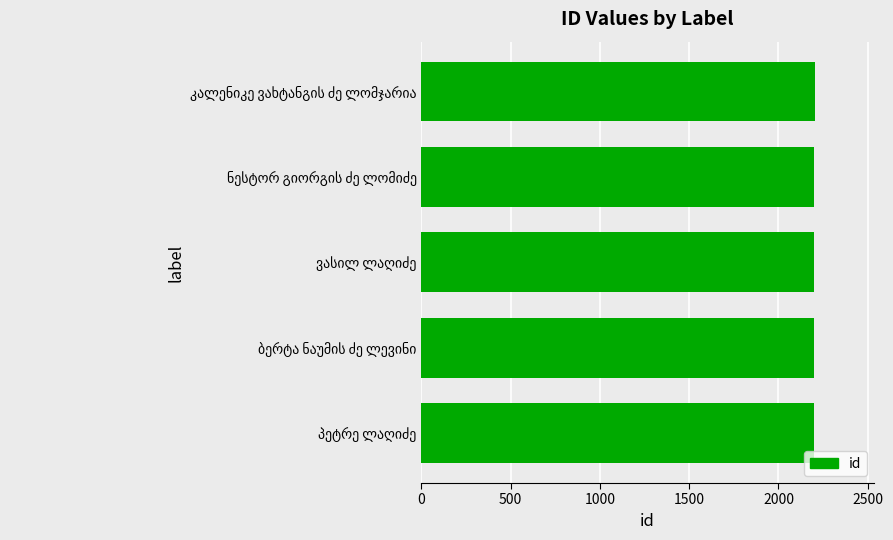

How many values are between 2198 and 2200?

3